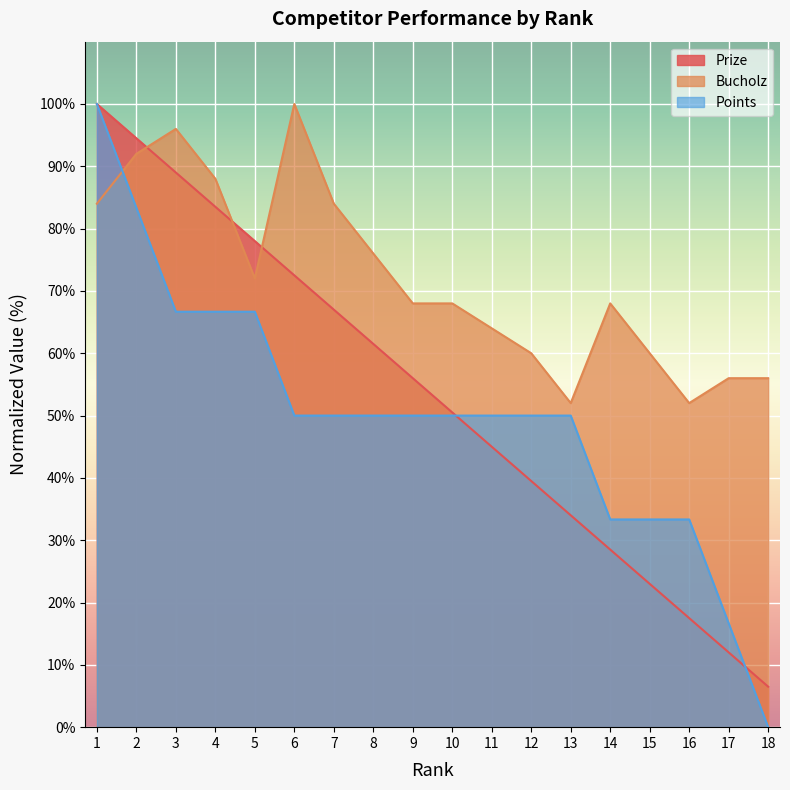

What are all the series names shown in the legend?

Prize, Bucholz, Points